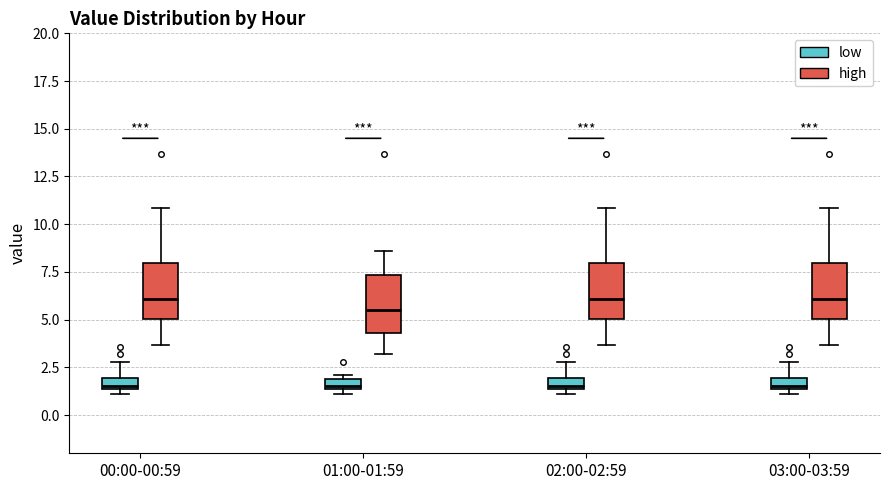

Where is the lower edge of the box for 00:00-00:59 (high) on the y-axis? The values are not printed on the chart, so give them approximately, as read against the axis.

5.0